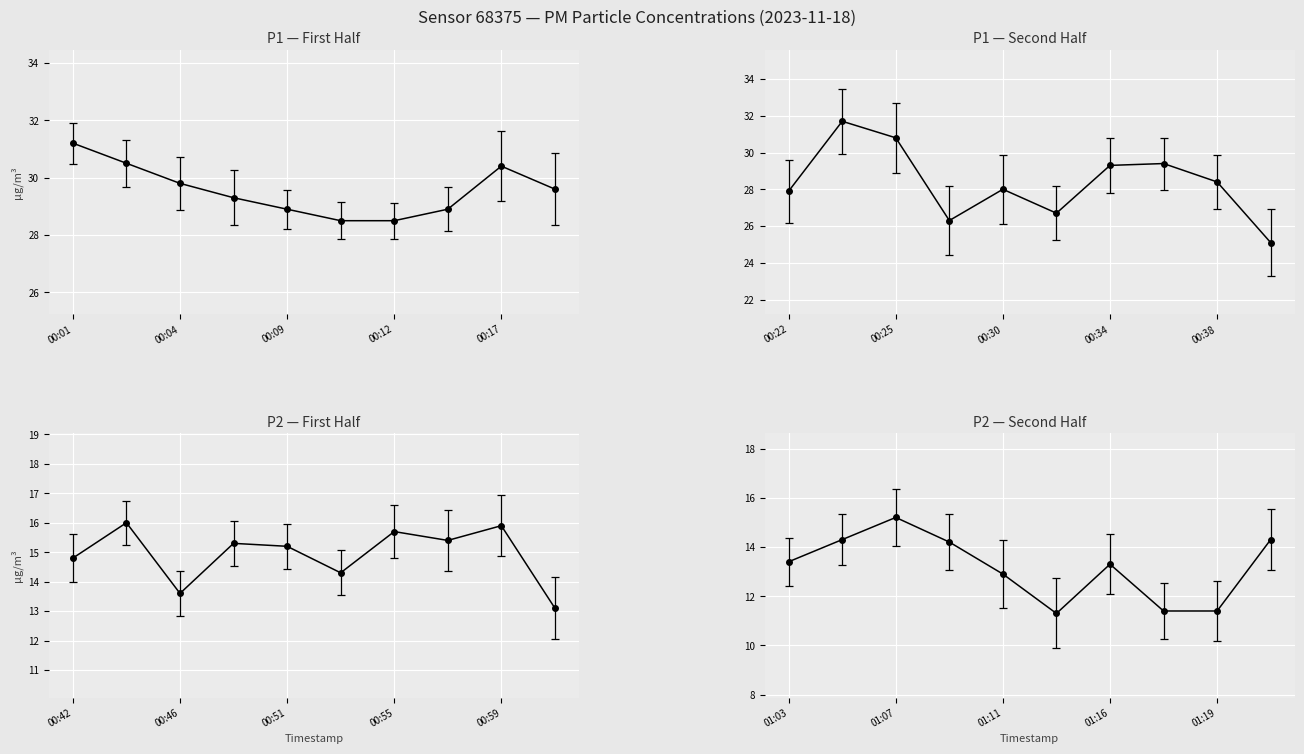

How many series are shown in this chart?

2